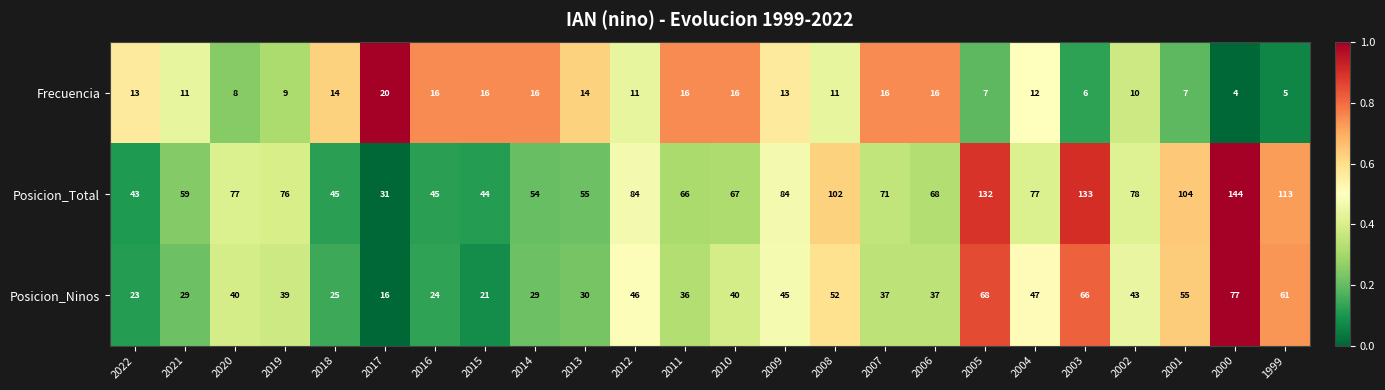

What is the sum of all Frecuencia values?

287